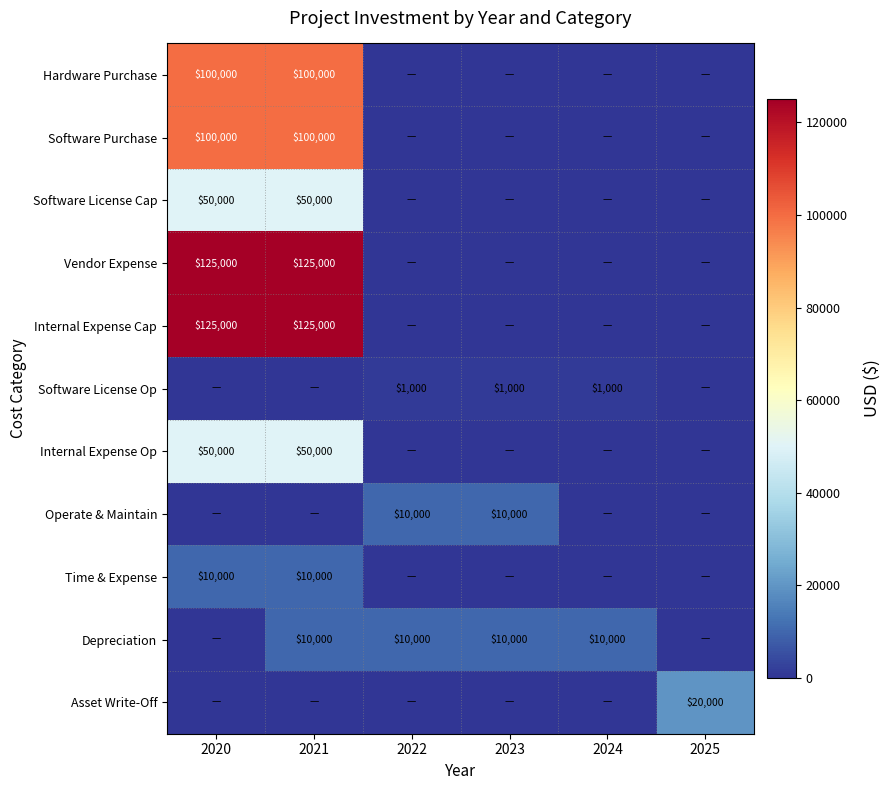

The Hardware Purchase series shows 100000 at 2021. True or false?

True